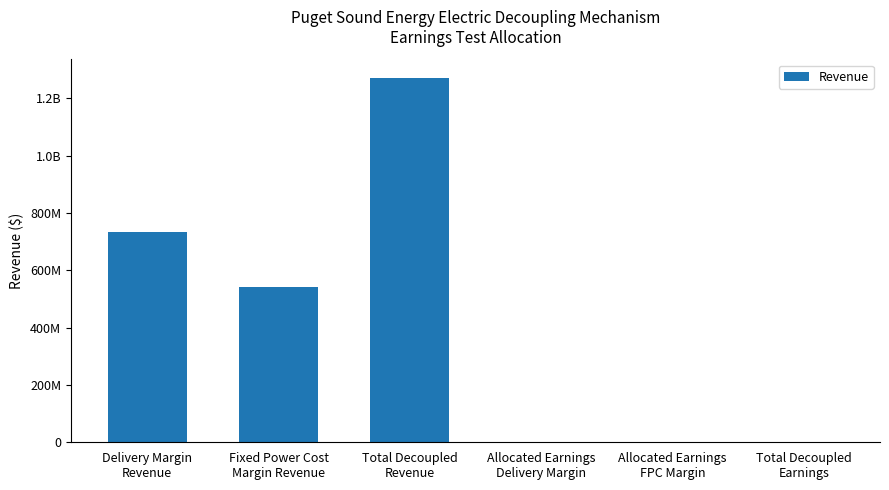

What is the value of the 1st bar from the left?

732355710.0